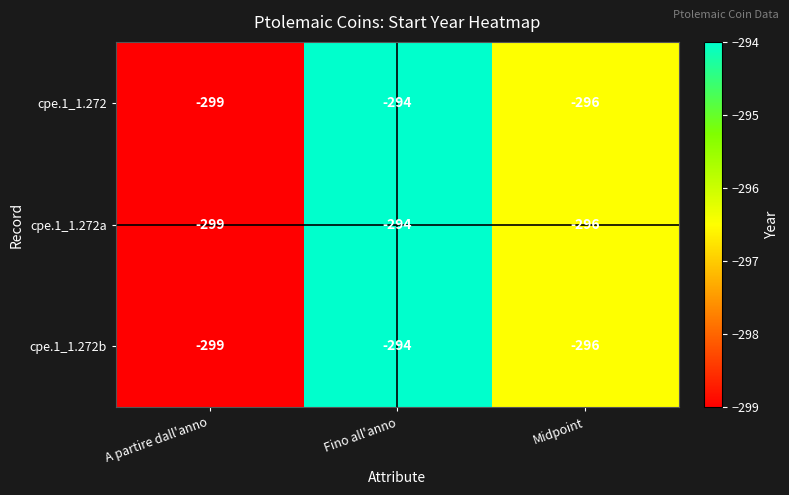

What is the difference between the cpe.1_1.272b values at A partire dall'anno and Midpoint?

3